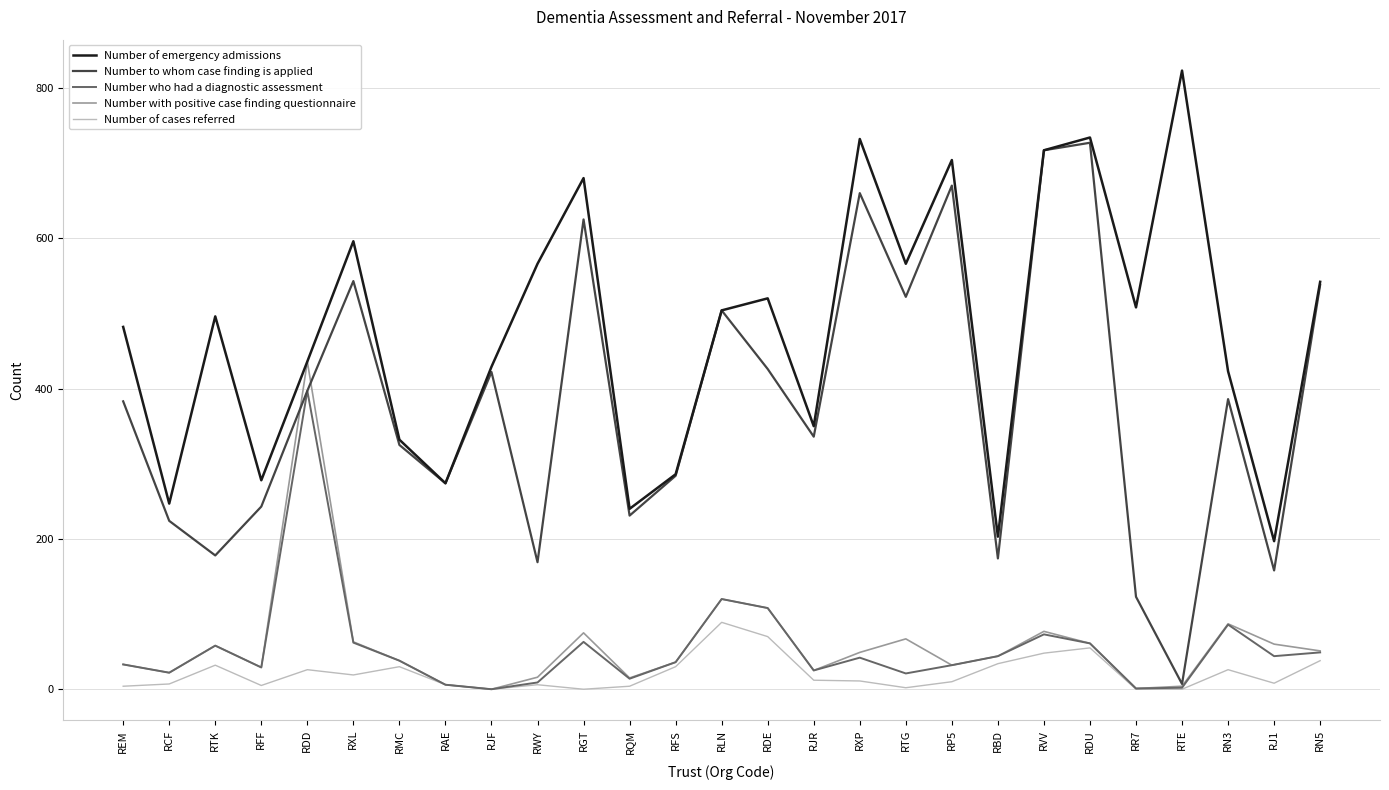

Is the value of Number who had a diagnostic assessment at RFF greater than the value of Number of emergency admissions at RN3?

No